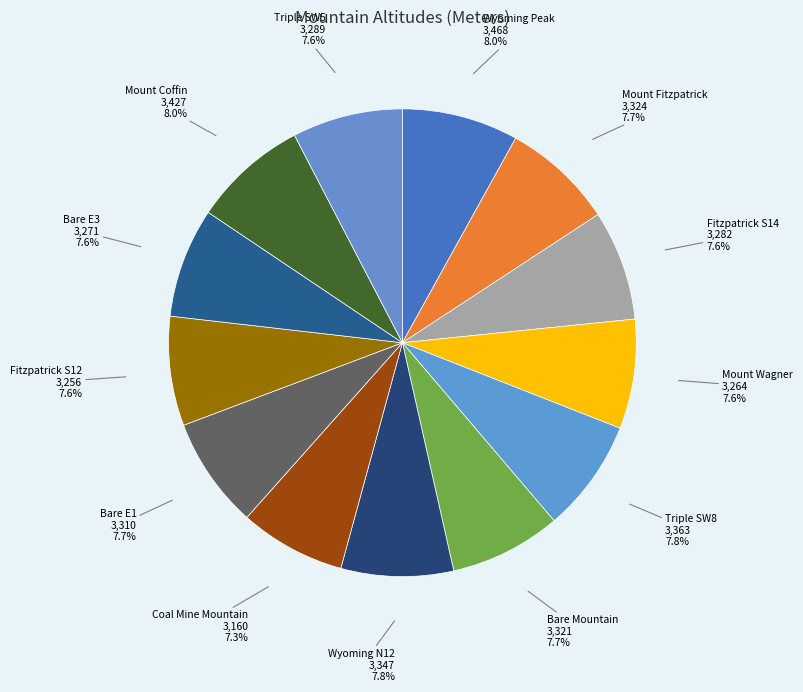

Is there a majority slice in this chart?

No